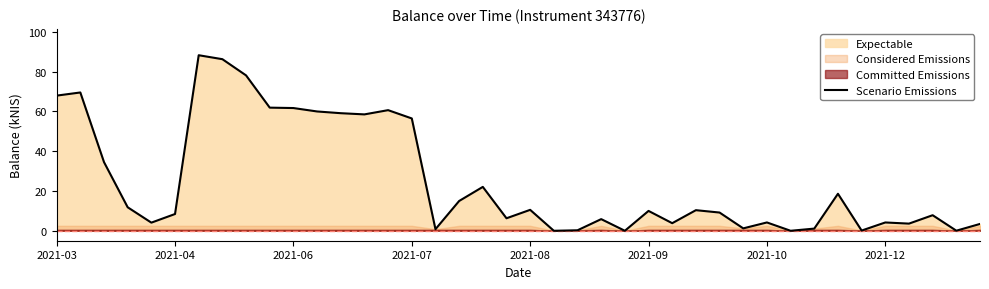

What is the approximate value at 11?

60.0